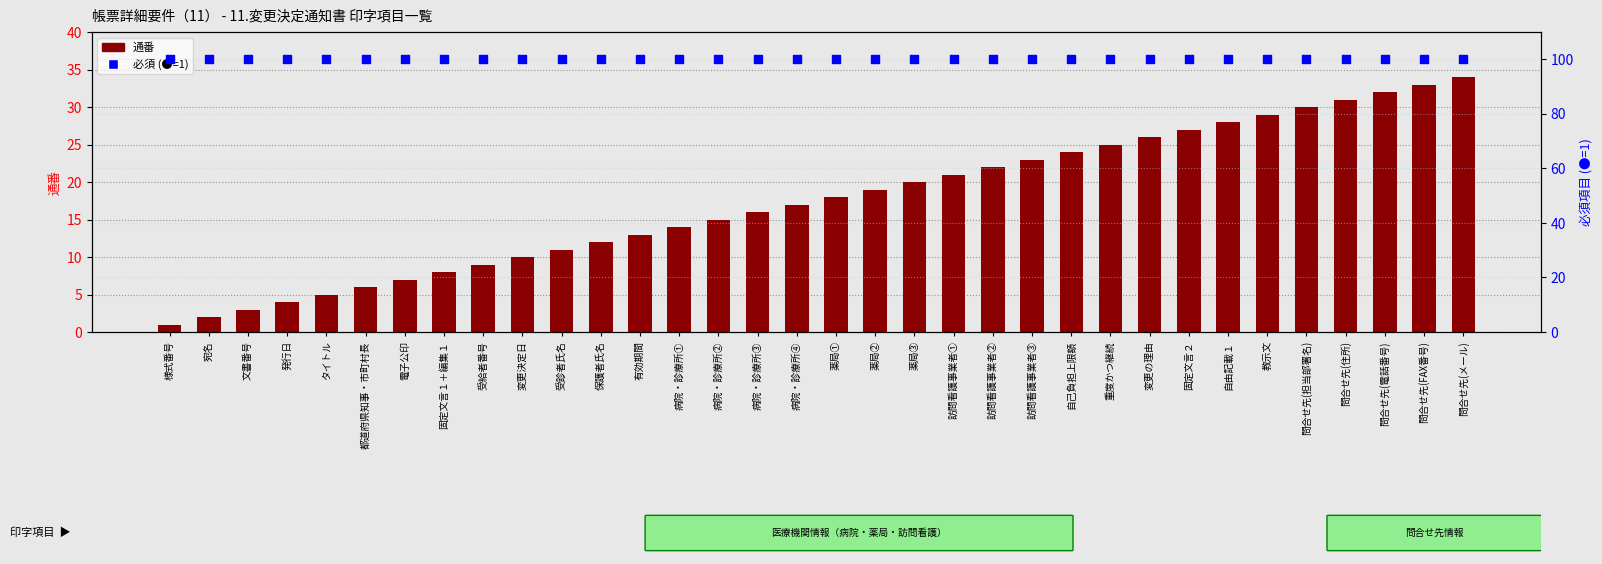

At how many categories does at least one series exceed 14?

34